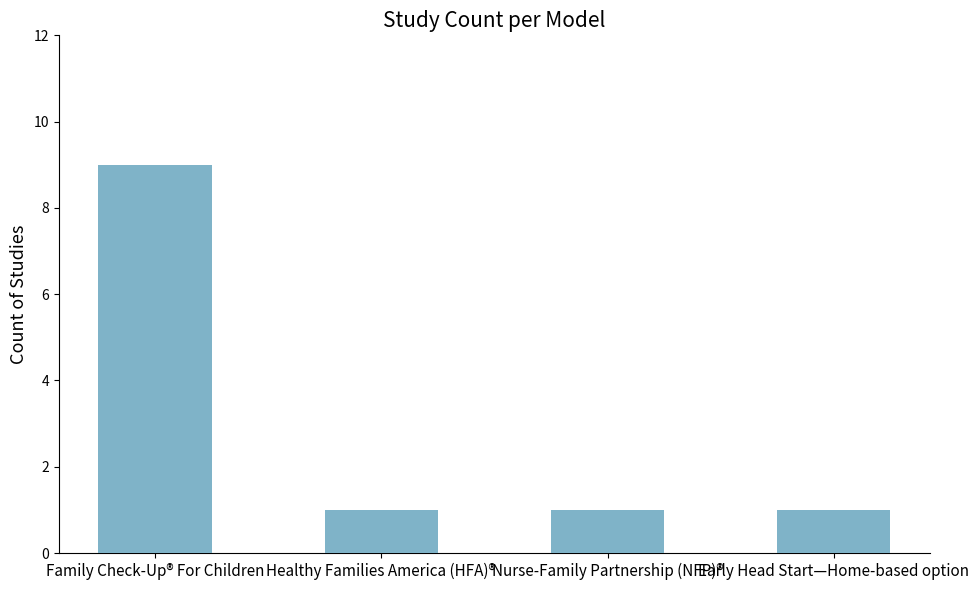

What is the sum of all values?

12